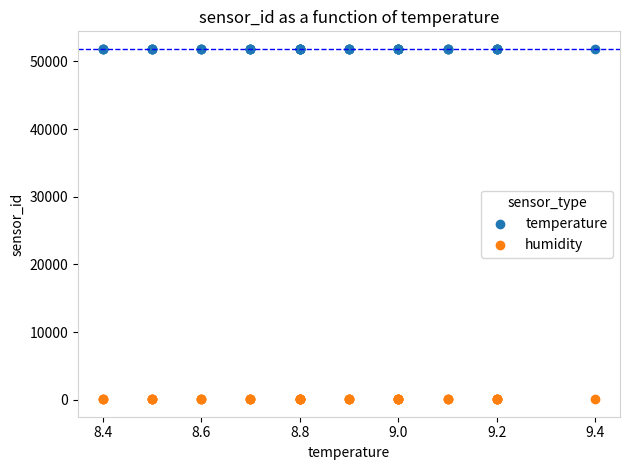

What are all the series names shown in the legend?

temperature, humidity